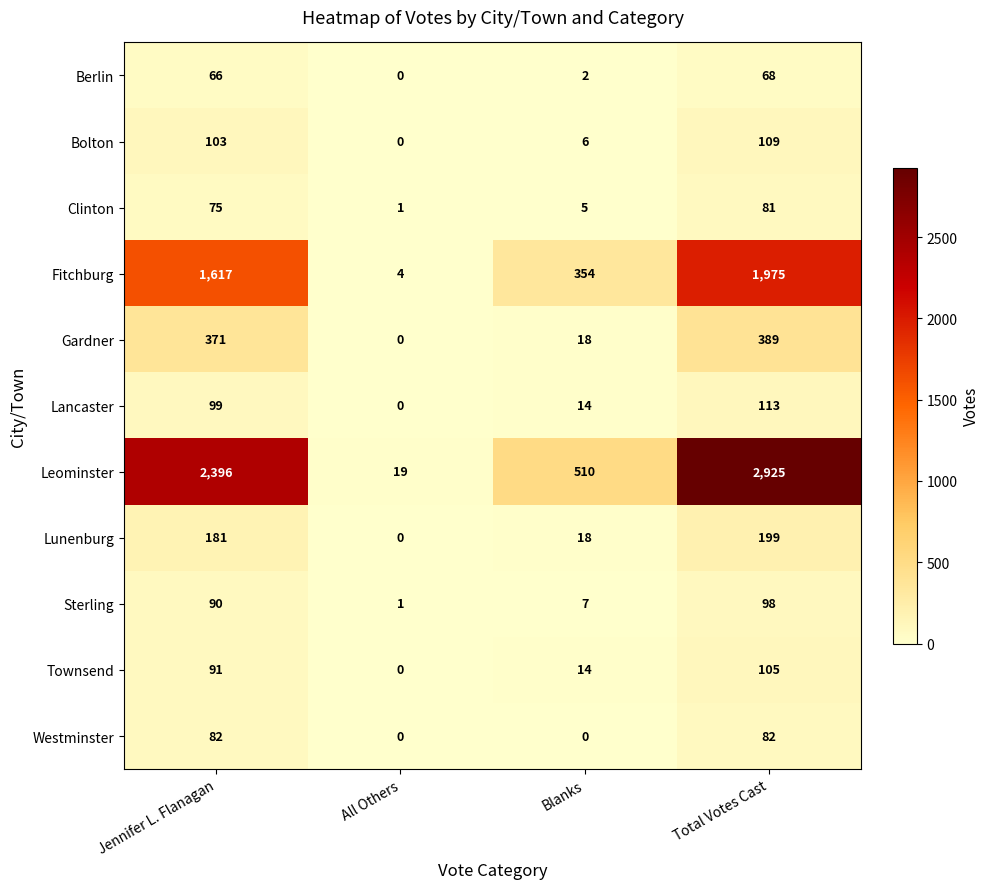

What is the spread (max minus min) of values at Jennifer L. Flanagan?

2330